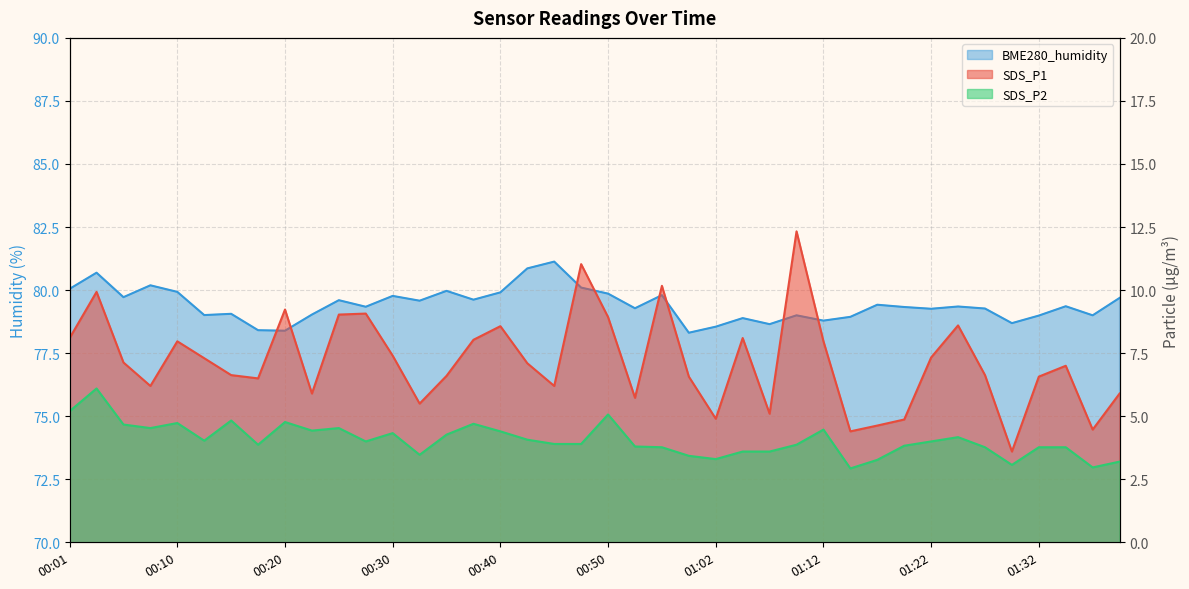

What is the sum of all BME280_humidity values?

3176.8